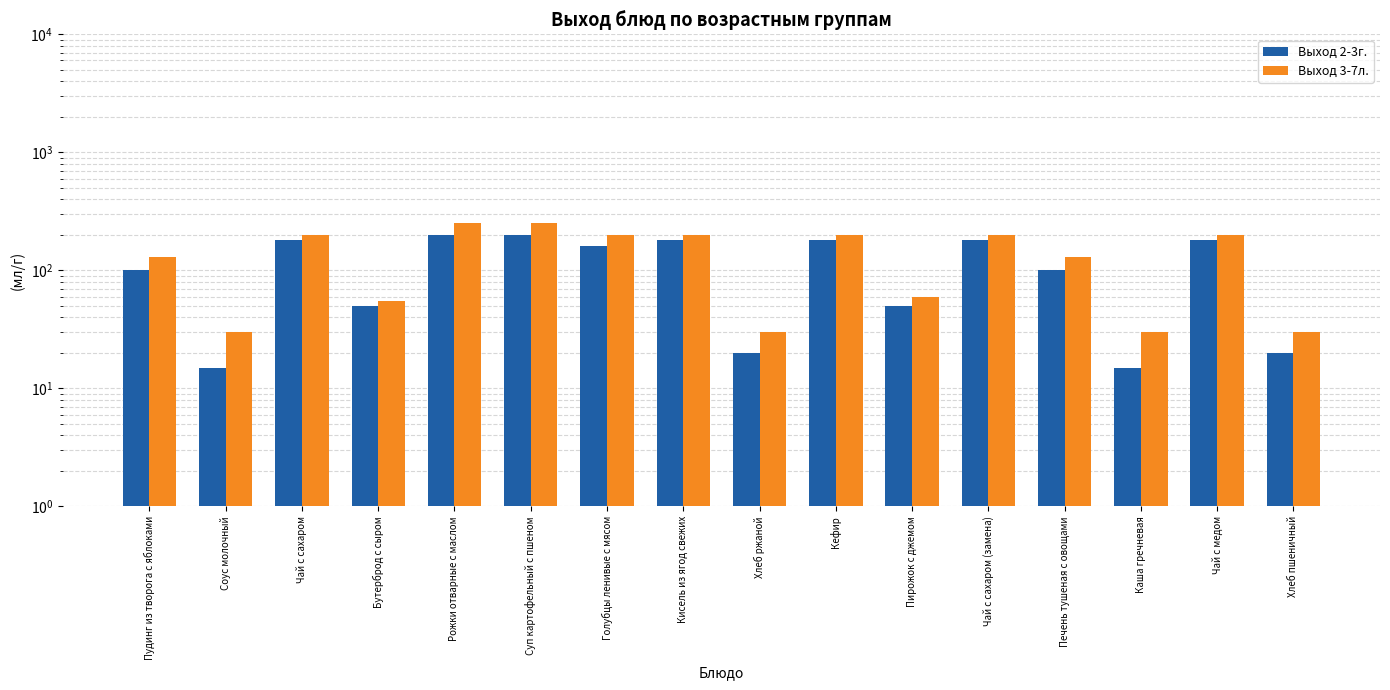

Reading left to right, extract all data points from this chart.

Выход 2-3г.: 100	15	180	50	200	200	160	180	20	180	50	180	100	15	180	20
Выход 3-7л.: 130	30	200	55	250	250	200	200	30	200	60	200	130	30	200	30